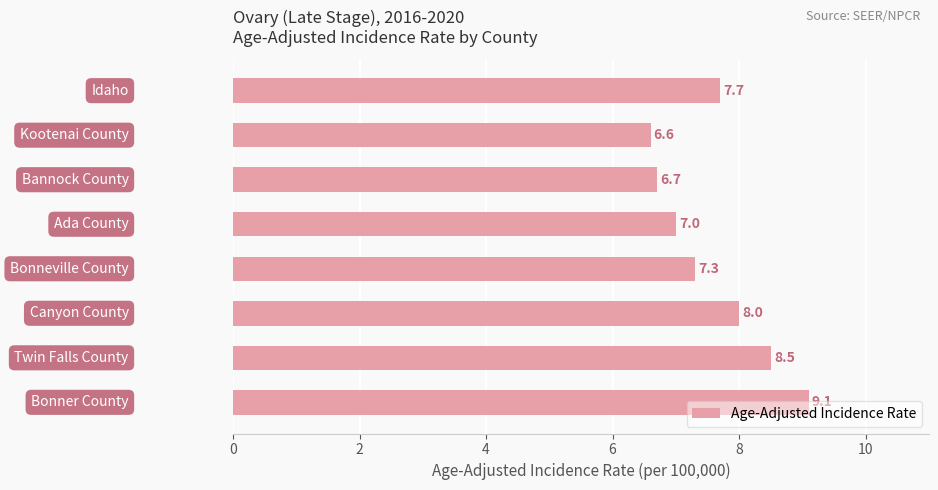

What is the minimum value shown in the chart?

6.6